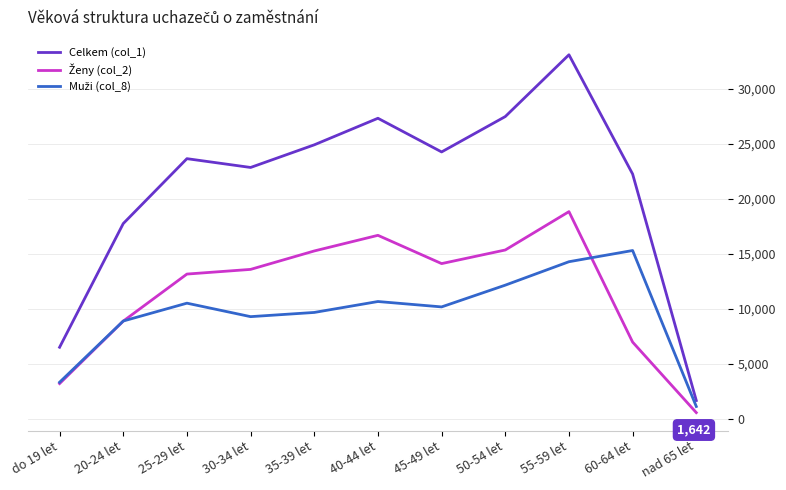

Which series changed the most between 35-39 let and 40-44 let?

Celkem (col_1)